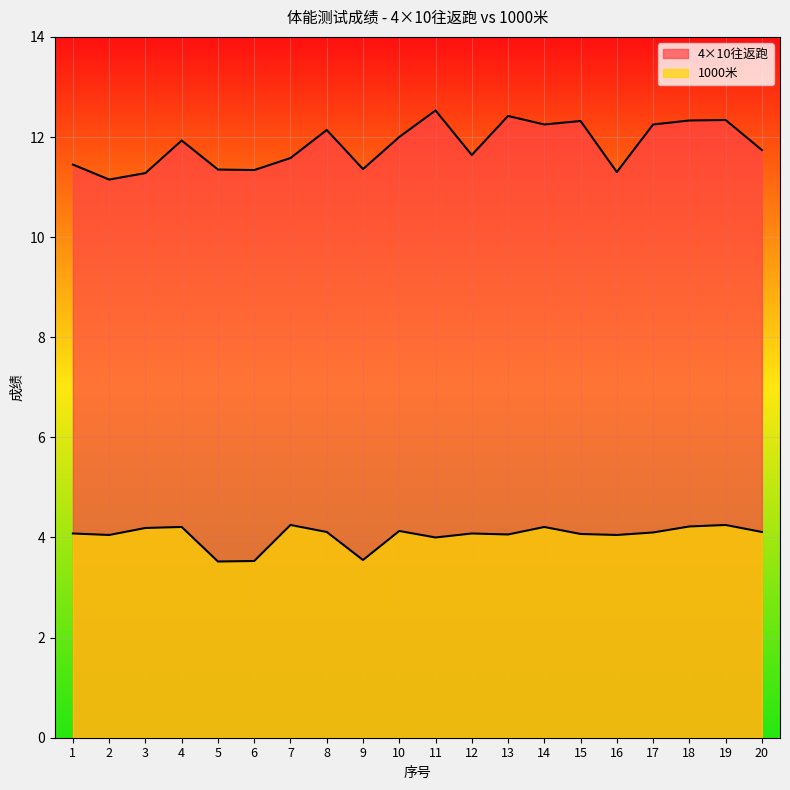

Which series has the largest total across all categories?

4×10往返跑